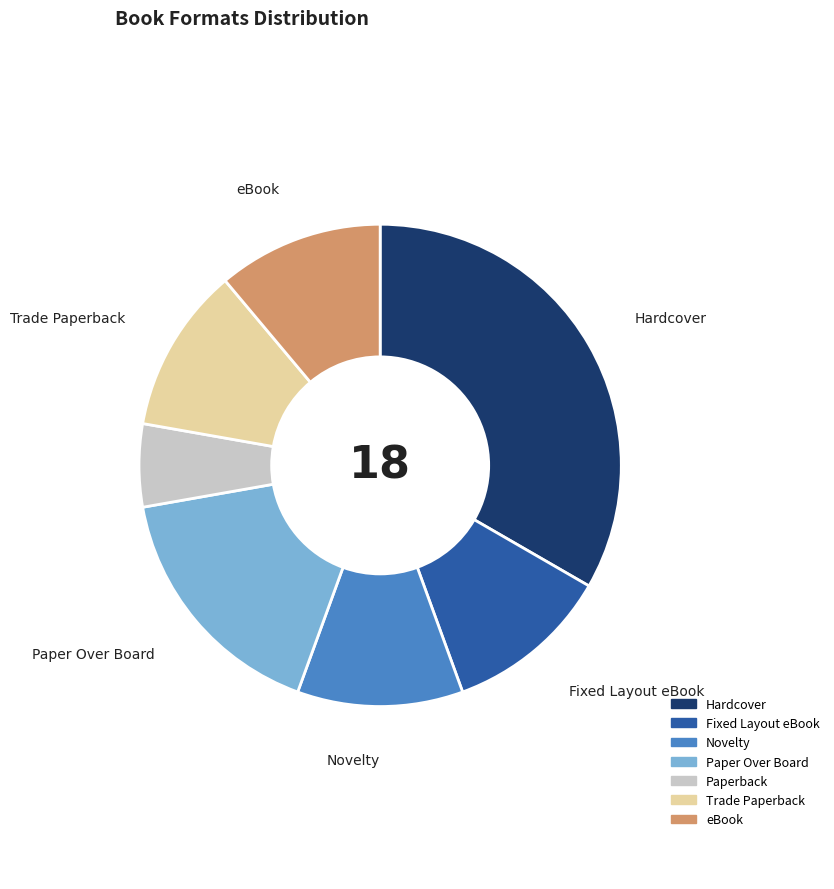

What is the largest slice in the pie chart?

Hardcover